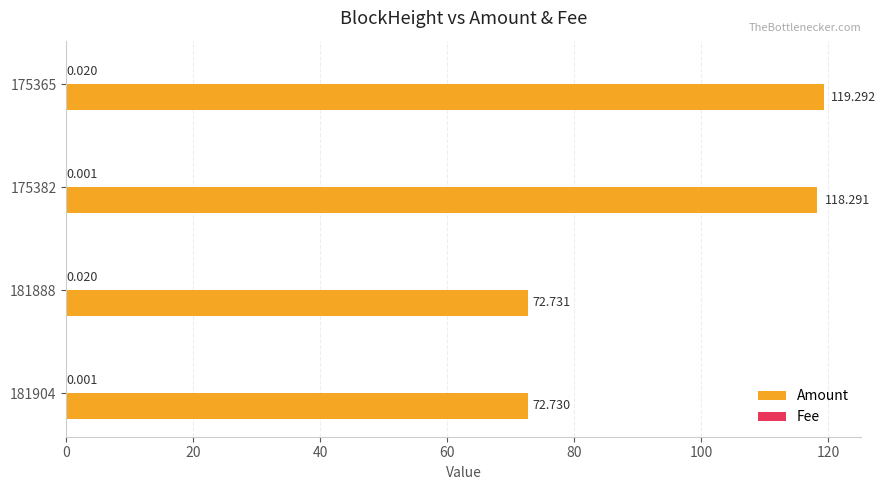

Which series changed the most between 181888 and 175365?

Amount